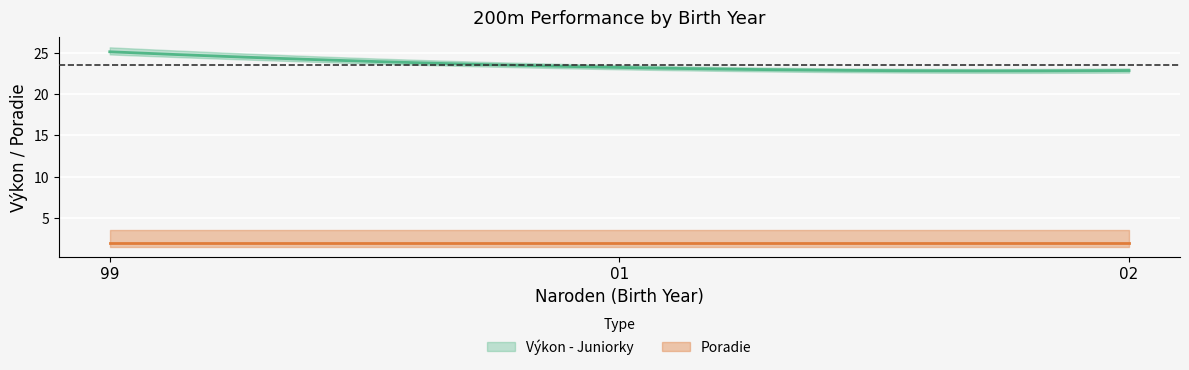

Which has a higher value, 01 or 99?

99